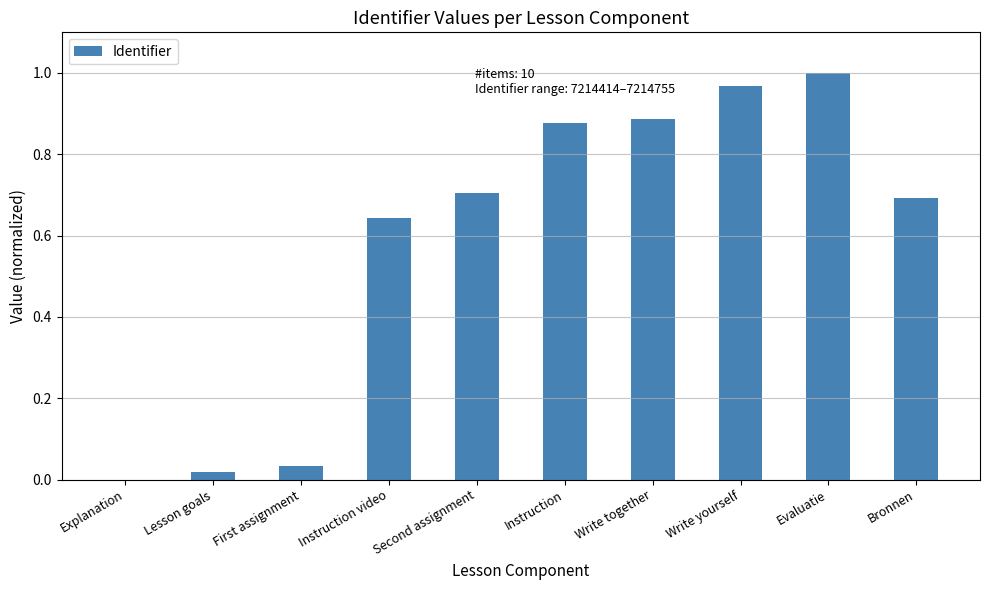

Are the bars horizontal?

No